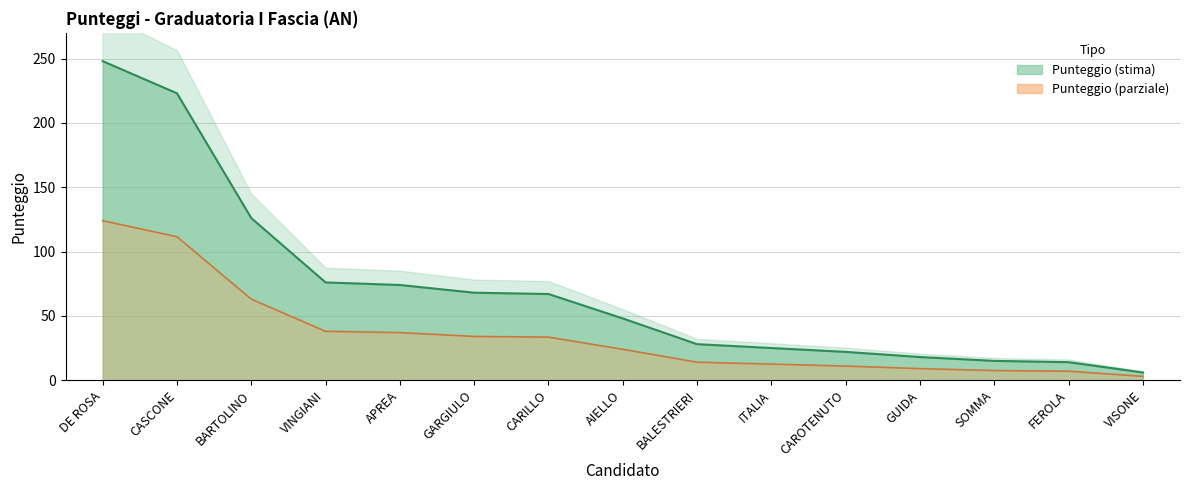

What is the label of the 5th point from the left?

APREA